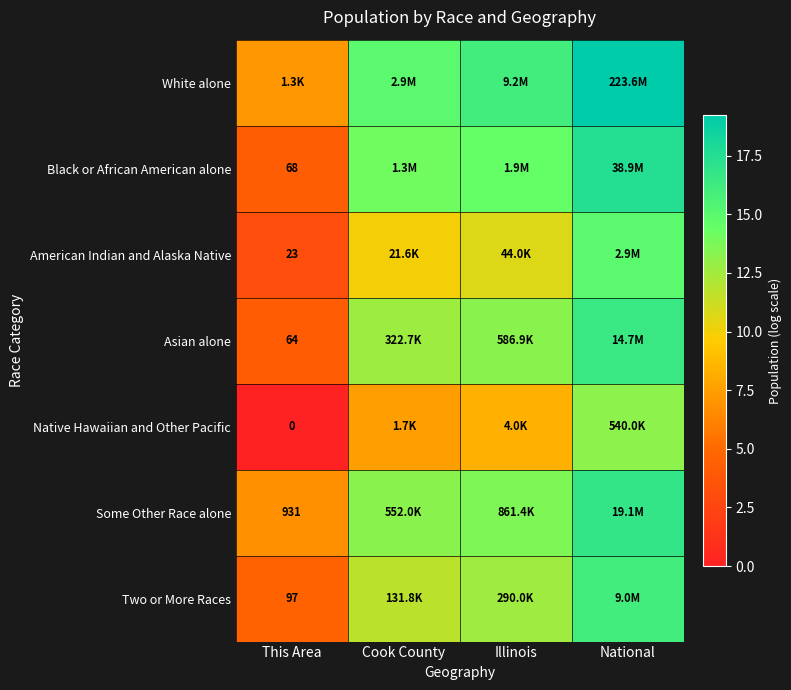

What is the spread (max minus min) of values at Cook County?

7.4